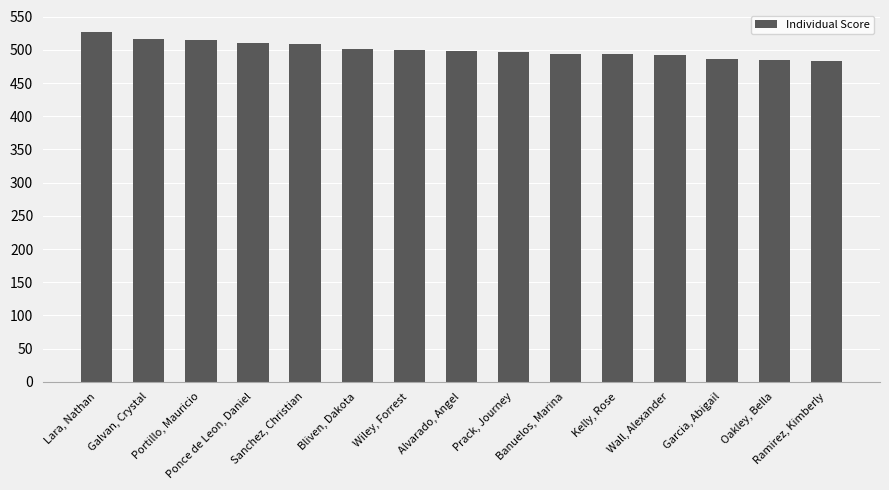

What is the value of the 12th bar from the left?

492